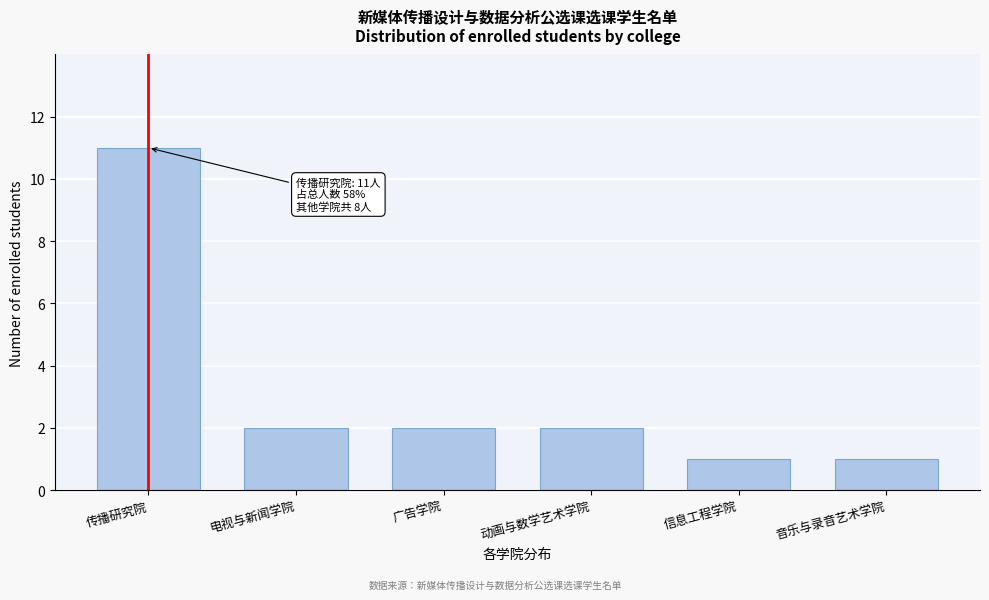

Reading right to left, list all the values displayed in this chart.

音乐与录音艺术学院=1	信息工程学院=1	动画与数学艺术学院=2	广告学院=2	电视与新闻学院=2	传播研究院=11